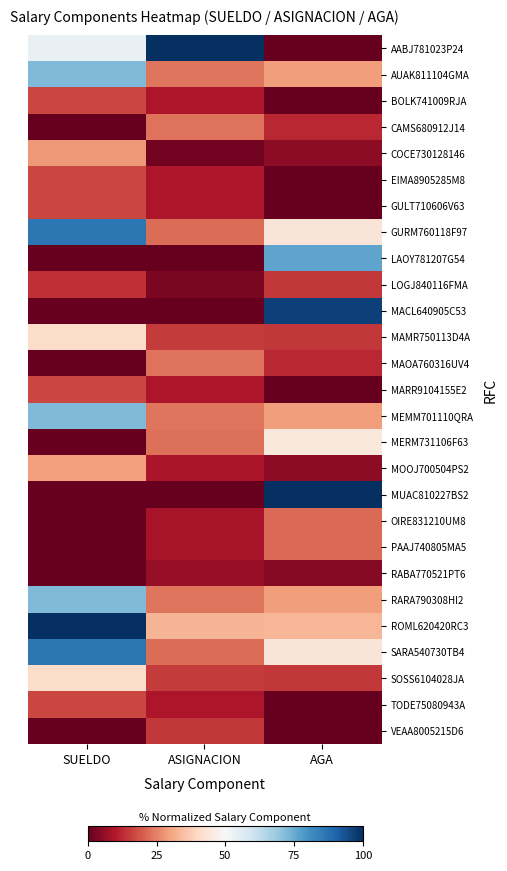

What is the difference between the highest and lowest values at SUELDO?

100.0